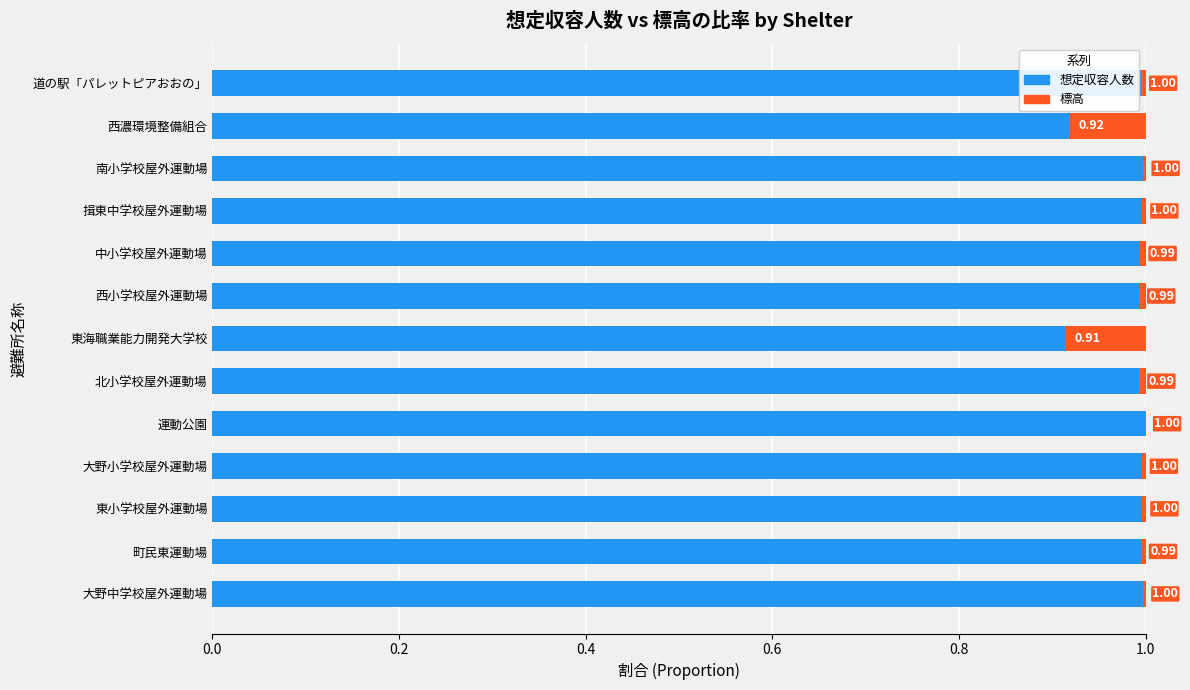

How many distinct data groups are displayed?

2